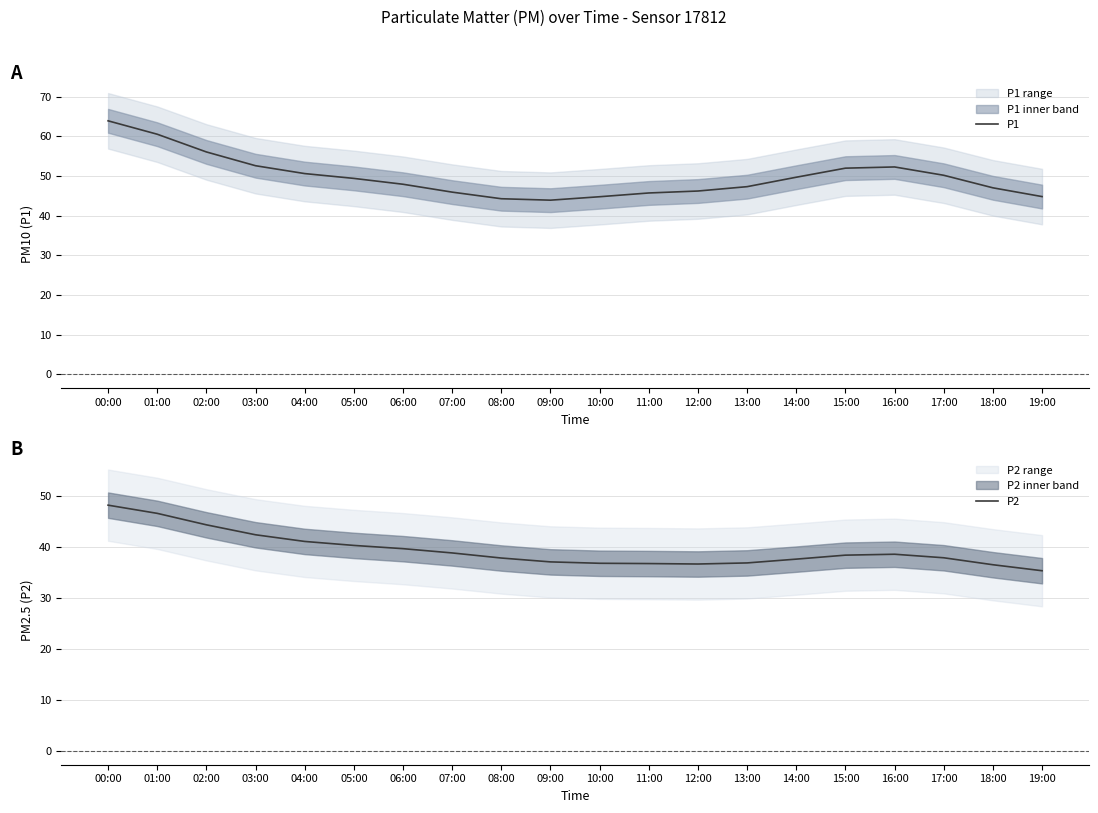

Reading left to right, what are all the values shown in this chart?

P1: 00:00=63.9	01:00=60.5	02:00=56.0	03:00=52.6	04:00=50.6	05:00=49.4	06:00=47.9	07:00=45.9	08:00=44.2	09:00=43.9	10:00=44.7	11:00=45.7	12:00=46.2	13:00=47.3	14:00=49.7	15:00=51.9	16:00=52.2	17:00=50.1	18:00=47.0	19:00=44.8
P2: 00:00=48.3	01:00=46.7	02:00=44.4	03:00=42.4	04:00=41.1	05:00=40.3	06:00=39.7	07:00=38.9	08:00=37.9	09:00=37.1	10:00=36.8	11:00=36.8	12:00=36.7	13:00=36.9	14:00=37.7	15:00=38.4	16:00=38.6	17:00=37.9	18:00=36.6	19:00=35.4